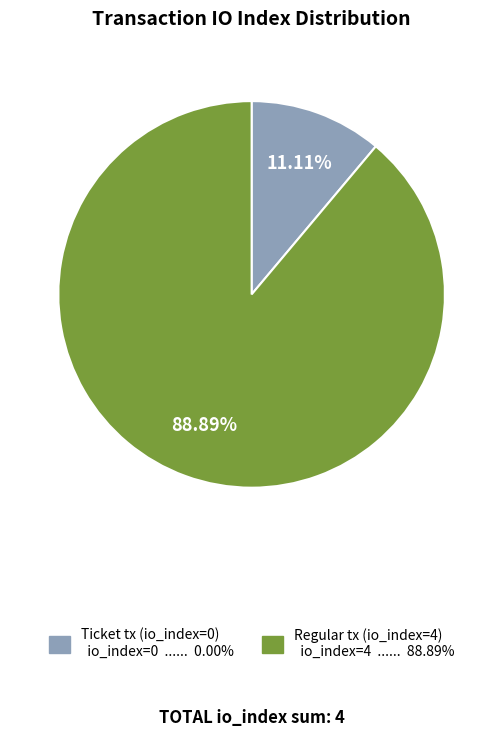

Rank the categories by value from lowest to highest.

Ticket tx (io_index=0), Regular tx (io_index=4)